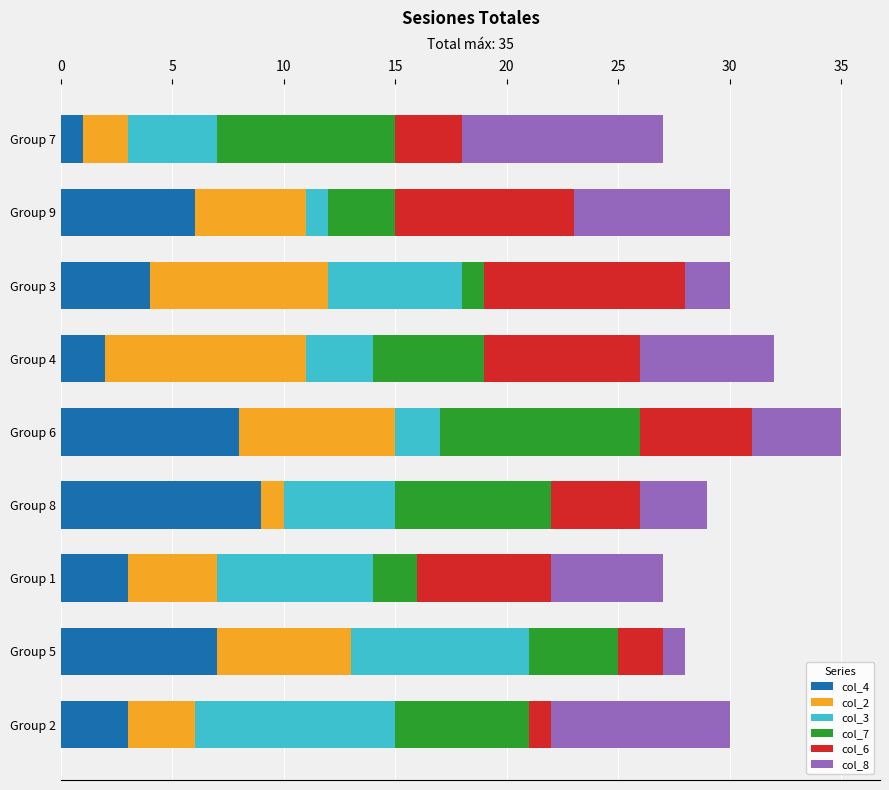

Is it true that col_4 equals 9 at Group 5?

False